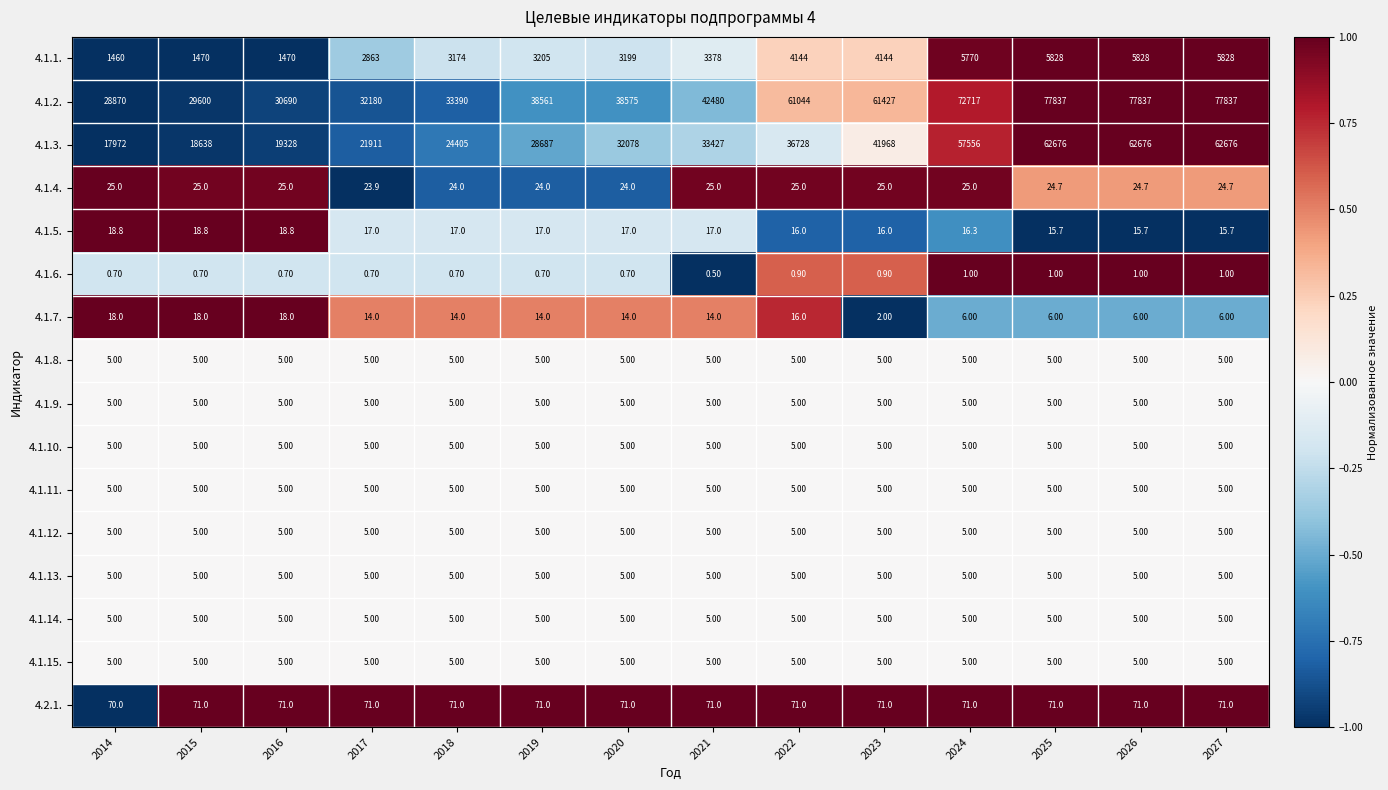

What is the average value of the 4.1.12. series?

5.0